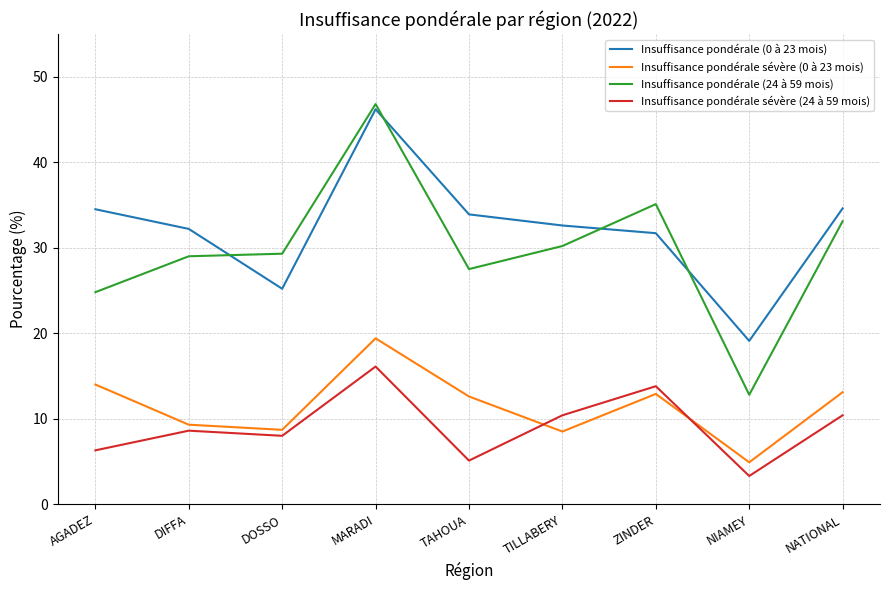

In Insuffisance pondérale (0 à 23 mois), how many points are higher than both neighbors (excluding endpoints)?

1